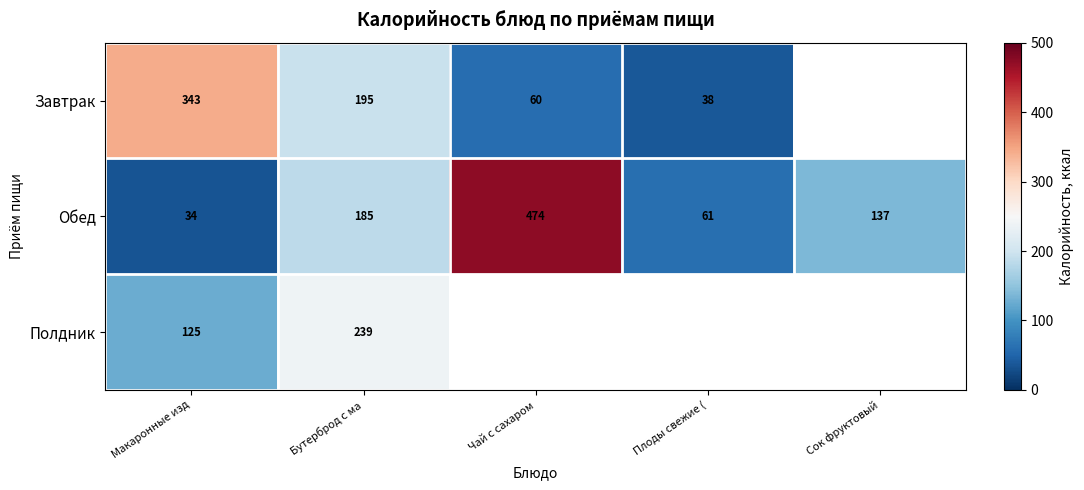

Rank the categories by Обед value from lowest to highest.

Макаронные изд, Плоды свежие (, Сок фруктовый, Бутерброд с ма, Чай с сахаром